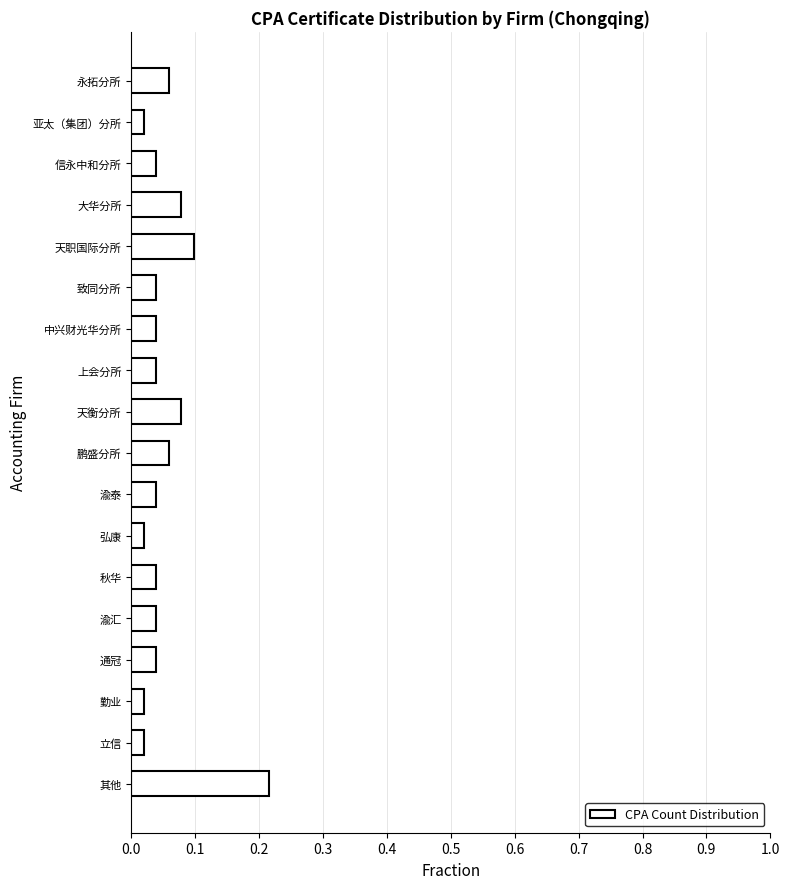

Which has a higher value, 永拓分所 or 其他?

其他